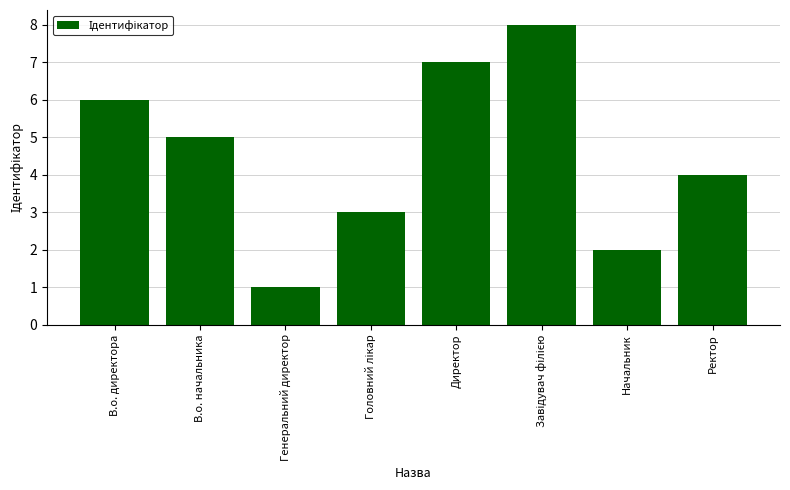

Are the bars horizontal?

No